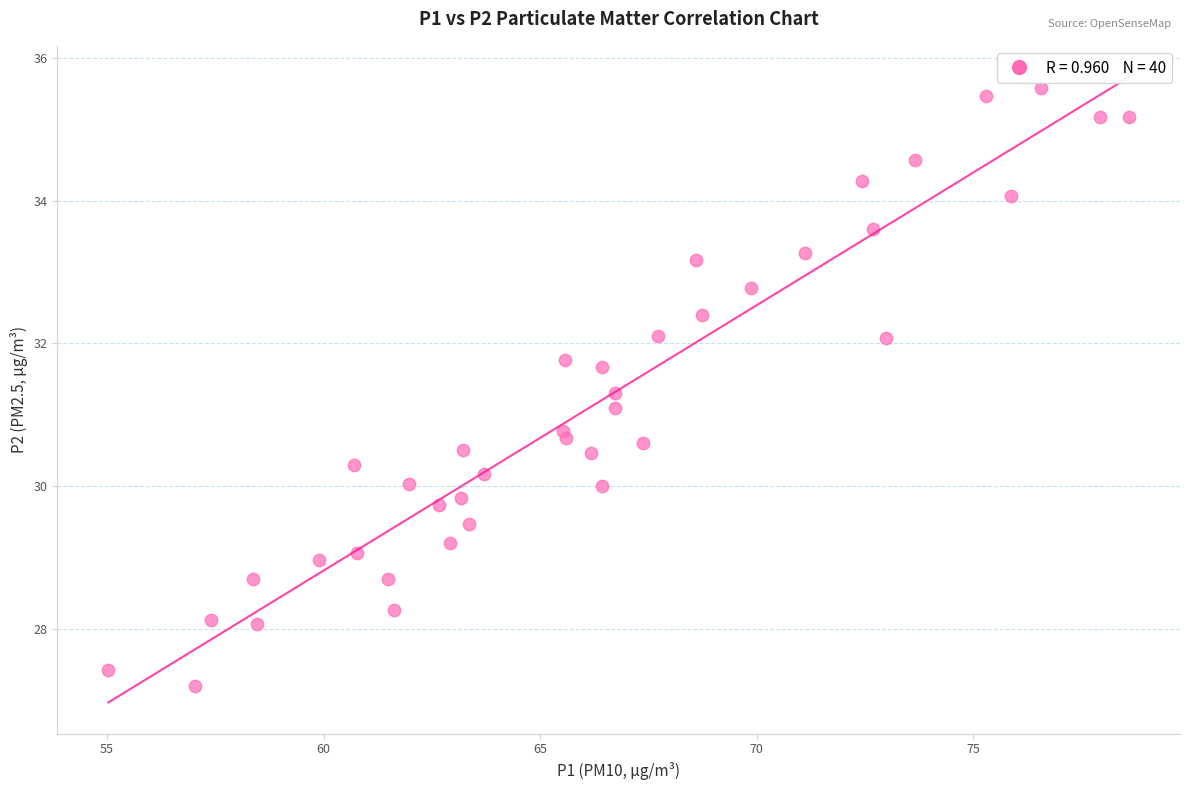

What is the range of X values (max minus min)?

23.6